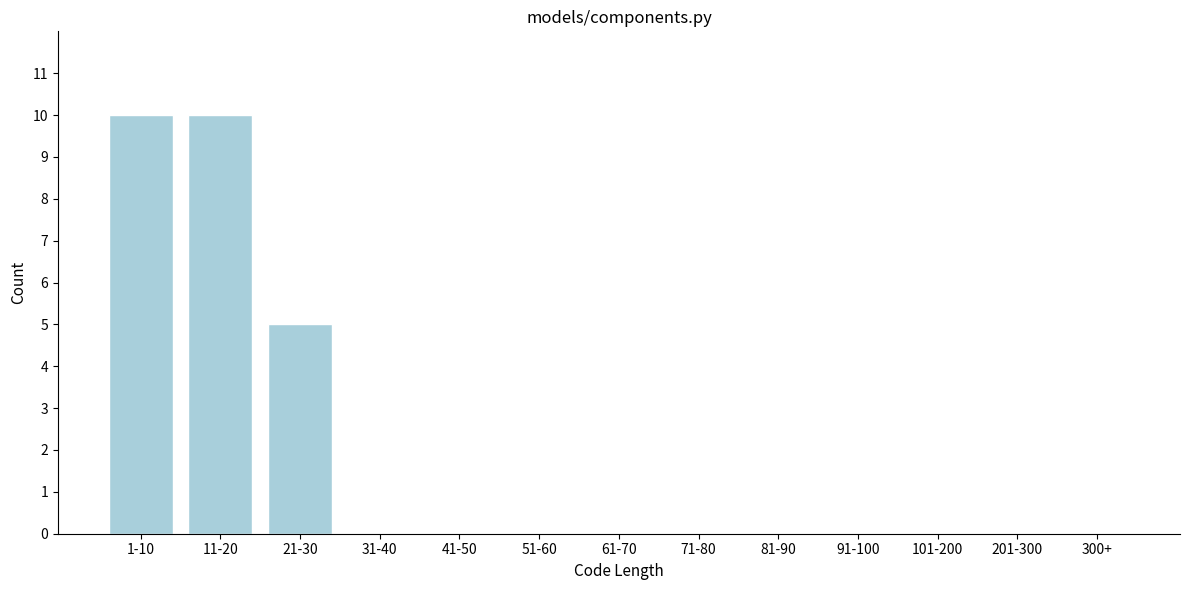

Reading left to right, what are all the values shown in this chart?

1-10=10	11-20=10	21-30=5	31-40=0	41-50=0	51-60=0	61-70=0	71-80=0	81-90=0	91-100=0	101-200=0	201-300=0	300+=0